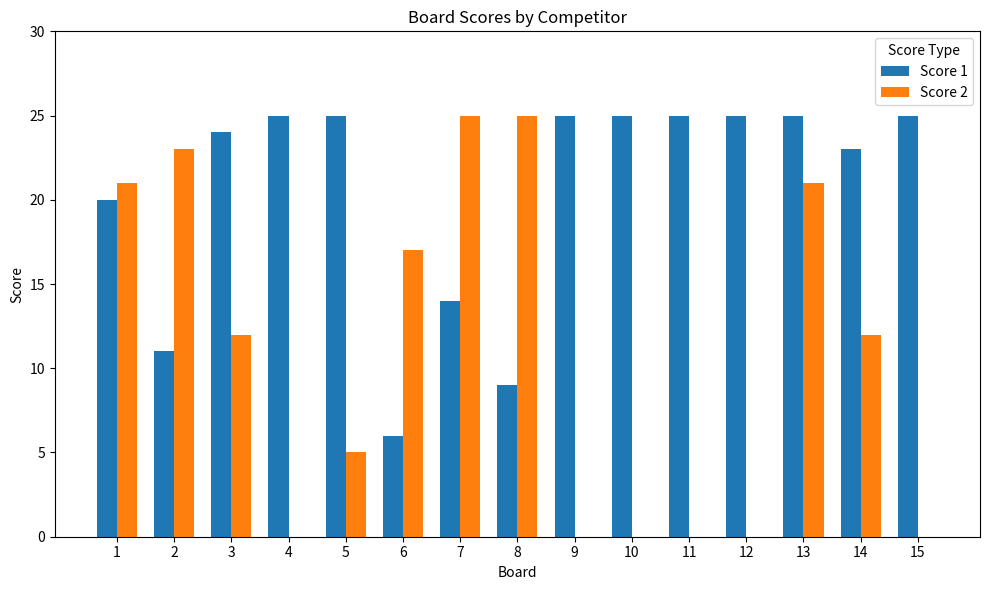

What is the total value across all series at 2?

34